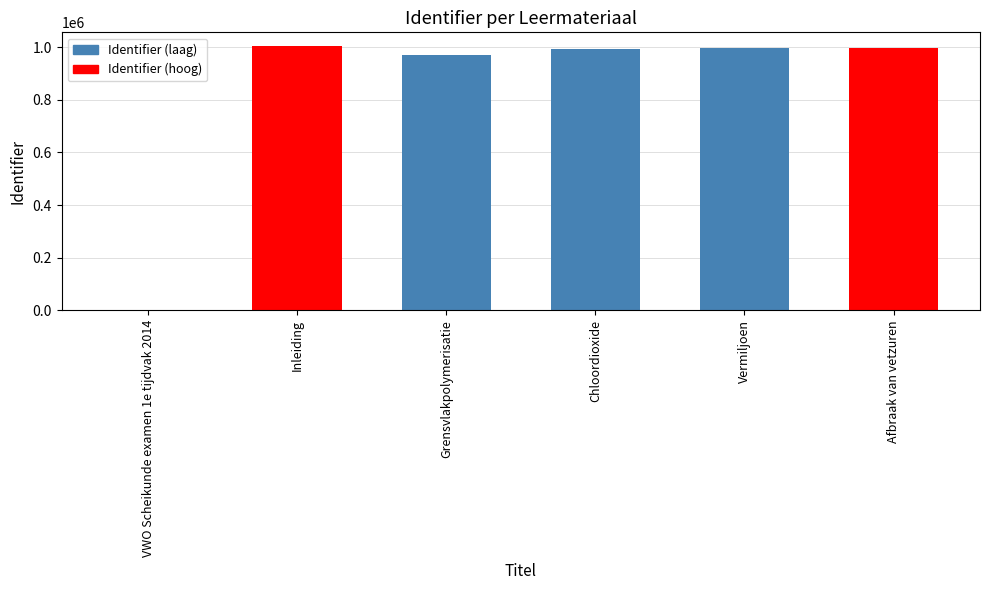

How many positive values are there?

5